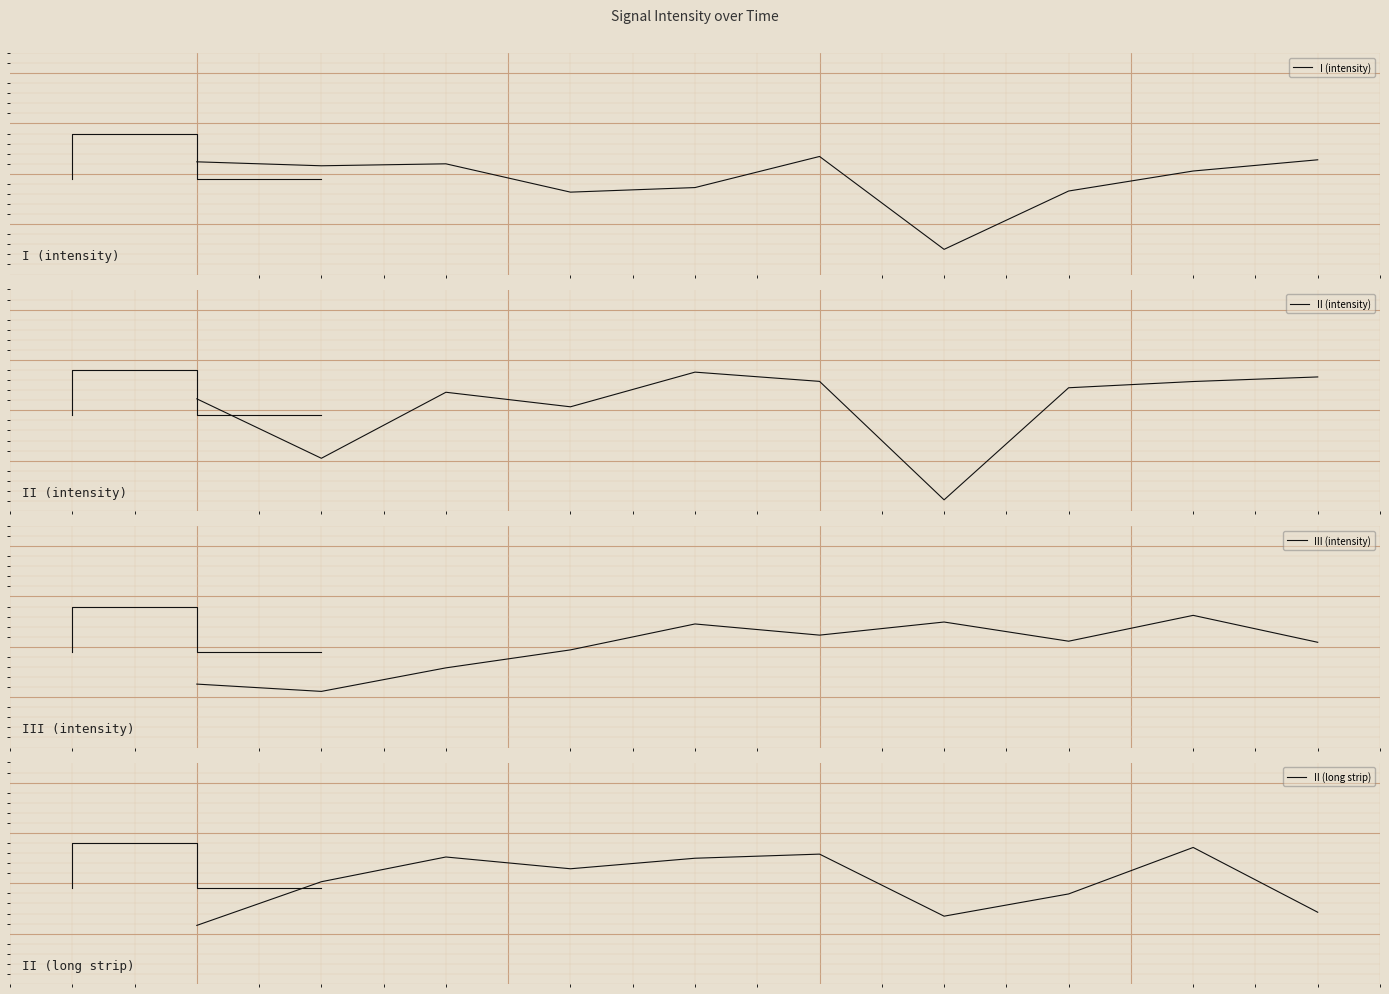

Reading left to right, what are all the values shown in this chart?

I (intensity): 0.1	0.1	0.1	-0.2	-0.1	0.2	-0.8	-0.2	0.0	0.1
II (intensity): 0.1	-0.5	0.2	0.0	0.4	0.3	-0.9	0.2	0.3	0.3
III (intensity): -0.4	-0.4	-0.2	-0.0	0.2	0.1	0.2	0.1	0.3	0.0
II (long strip): -0.4	0.0	0.3	0.1	0.2	0.3	-0.3	-0.1	0.4	-0.3